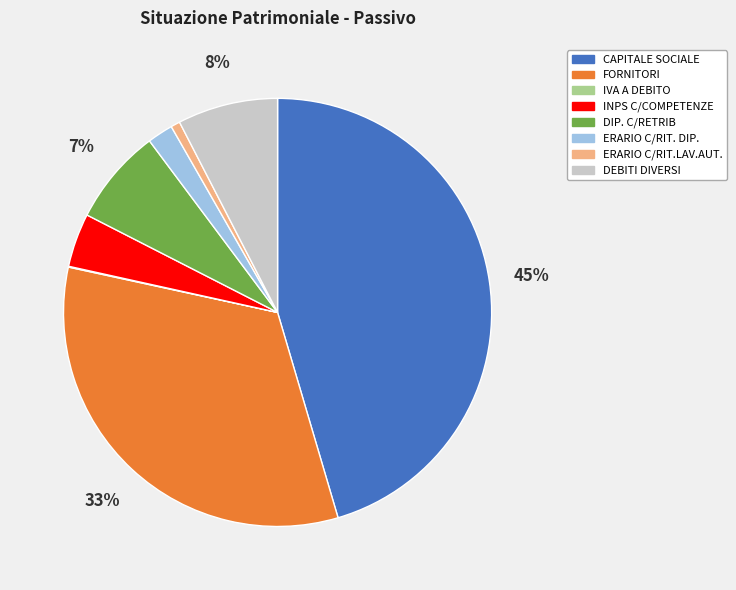

Which slice is the largest?

CAPITALE SOCIALE